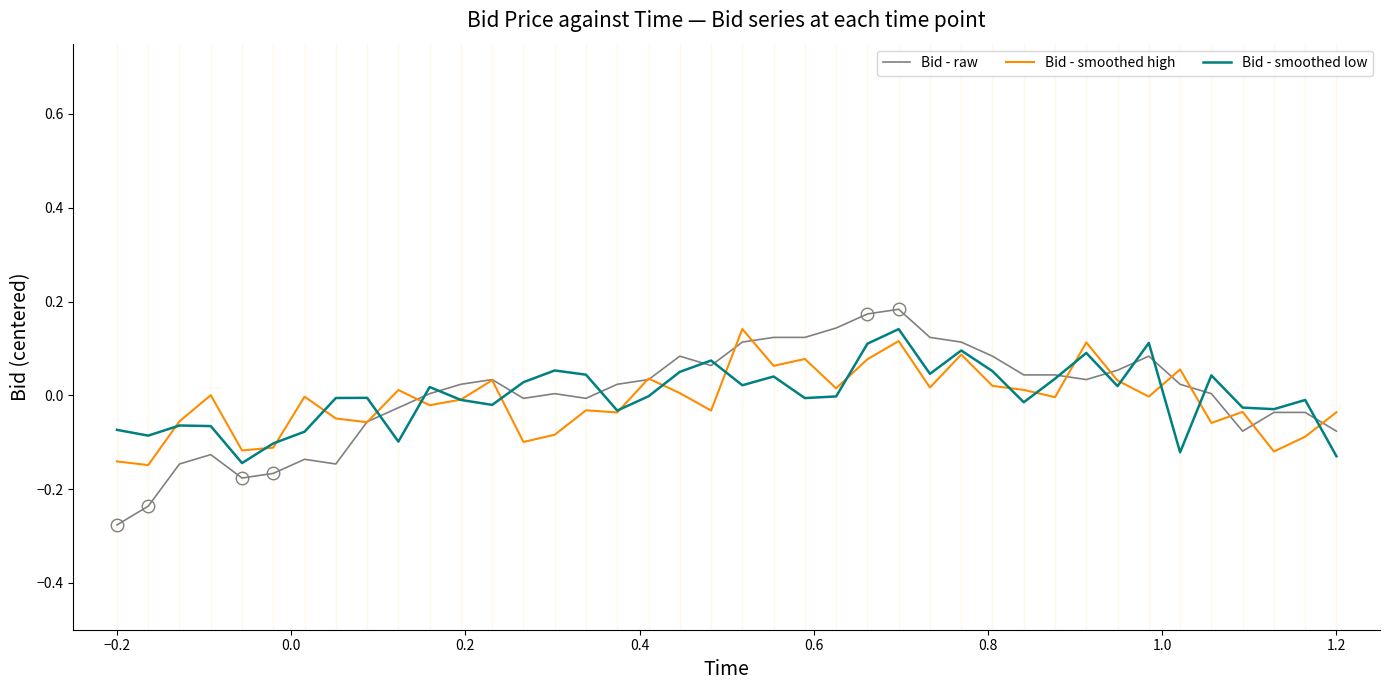

Which series has the widest spread of values?

Bid - raw